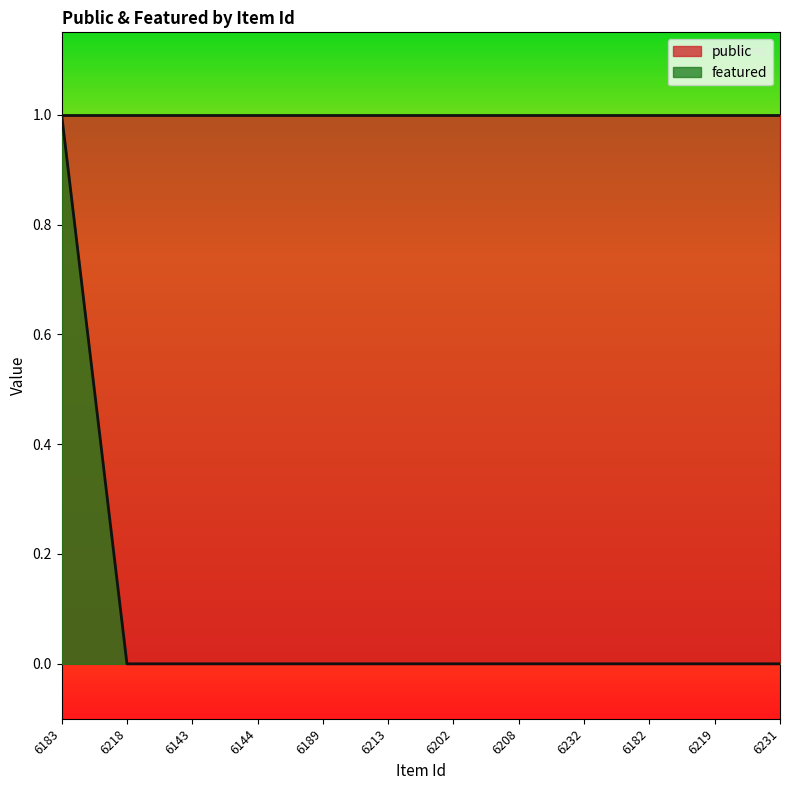

Reading left to right, list all the values displayed in this chart.

6183=1	6218=0	6143=0	6144=0	6189=0	6213=0	6202=0	6208=0	6232=0	6182=0	6219=0	6231=0